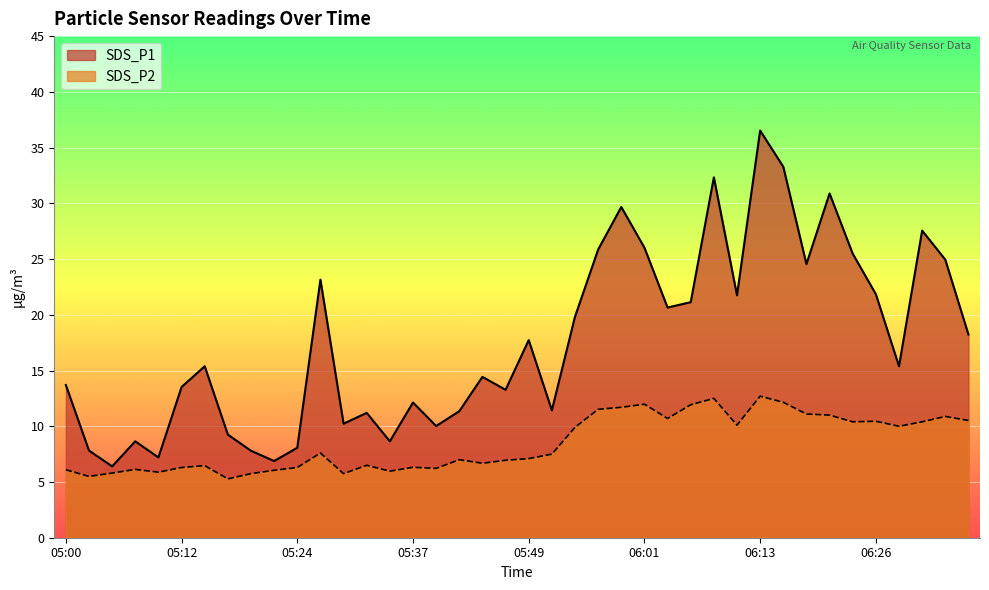

List the labels in order of SDS_P1 value, smallest first.

05:05, 05:22, 05:10, 05:19, 05:02, 05:24, 05:07, 05:34, 05:17, 05:39, 05:29, 05:32, 05:41, 05:51, 05:37, 05:46, 05:12, 05:00, 05:44, 05:14, 06:28, 05:49, 06:35, 05:54, 06:04, 06:06, 06:11, 06:26, 05:27, 06:18, 06:33, 06:23, 05:56, 06:01, 06:30, 05:59, 06:21, 06:08, 06:16, 06:13